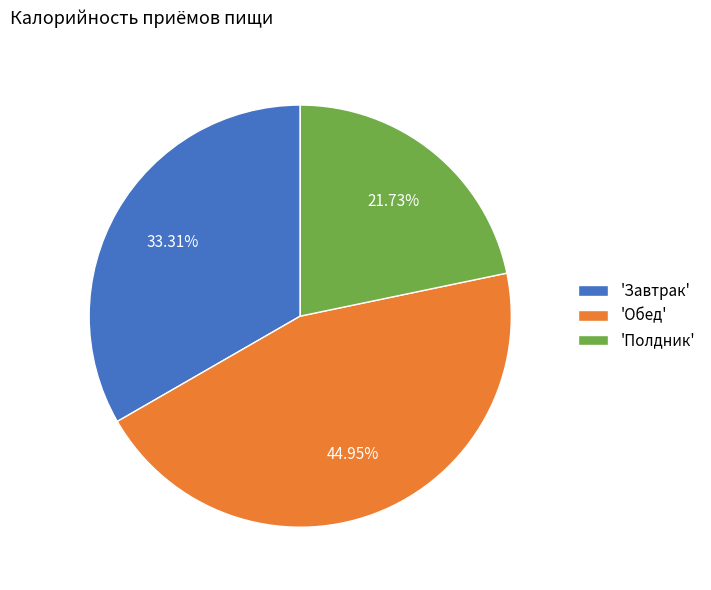

Do 'Полдник' and 'Обед' together represent more than half of the pie?

Yes